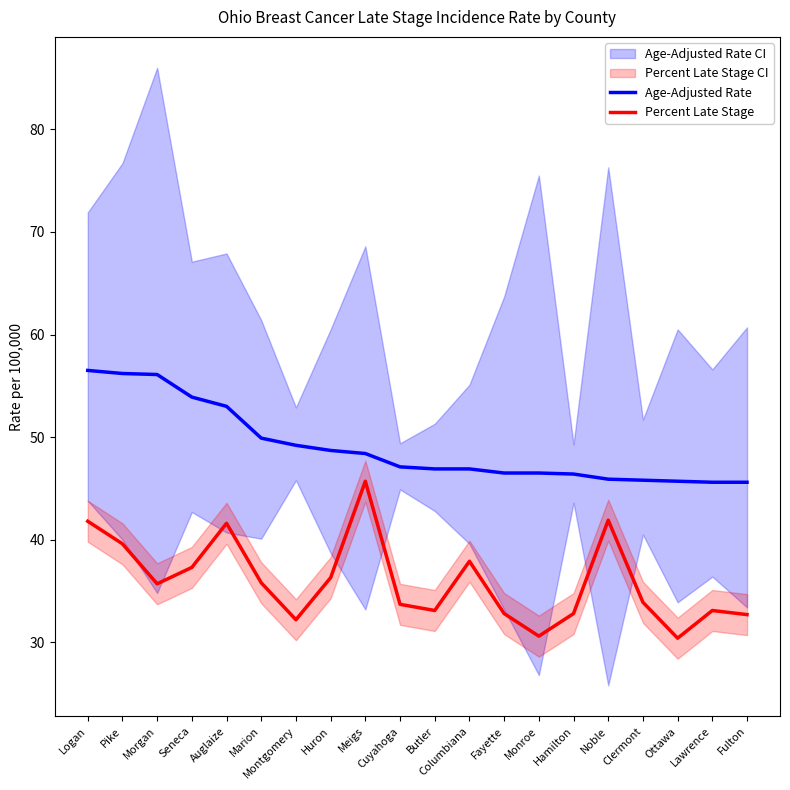

Reading right to left, extract all data points from this chart.

Age-Adjusted Rate: Fulton=45.6	Lawrence=45.6	Ottawa=45.7	Clermont=45.8	Noble=45.9	Hamilton=46.4	Monroe=46.5	Fayette=46.5	Columbiana=46.9	Butler=46.9	Cuyahoga=47.1	Meigs=48.4	Huron=48.7	Montgomery=49.2	Marion=49.9	Auglaize=53.0	Seneca=53.9	Morgan=56.1	Pike=56.2	Logan=56.5
Percent Late Stage: Fulton=32.7	Lawrence=33.1	Ottawa=30.4	Clermont=33.9	Noble=41.9	Hamilton=32.8	Monroe=30.6	Fayette=32.8	Columbiana=37.9	Butler=33.1	Cuyahoga=33.7	Meigs=45.7	Huron=36.3	Montgomery=32.2	Marion=35.8	Auglaize=41.6	Seneca=37.3	Morgan=35.7	Pike=39.6	Logan=41.8